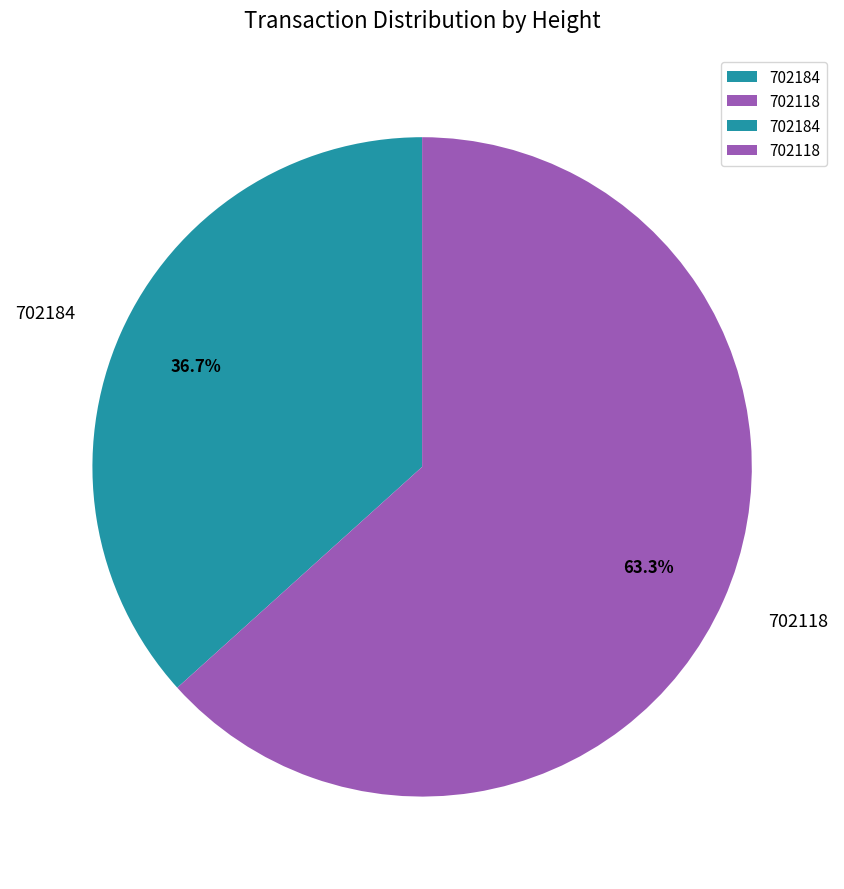

The 702184 slice represents 28% of the pie. True or false?

False